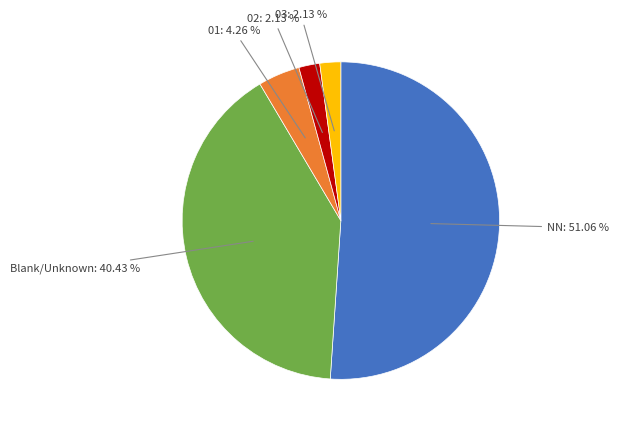

To the nearest percent, what is the average slice percentage?

20%